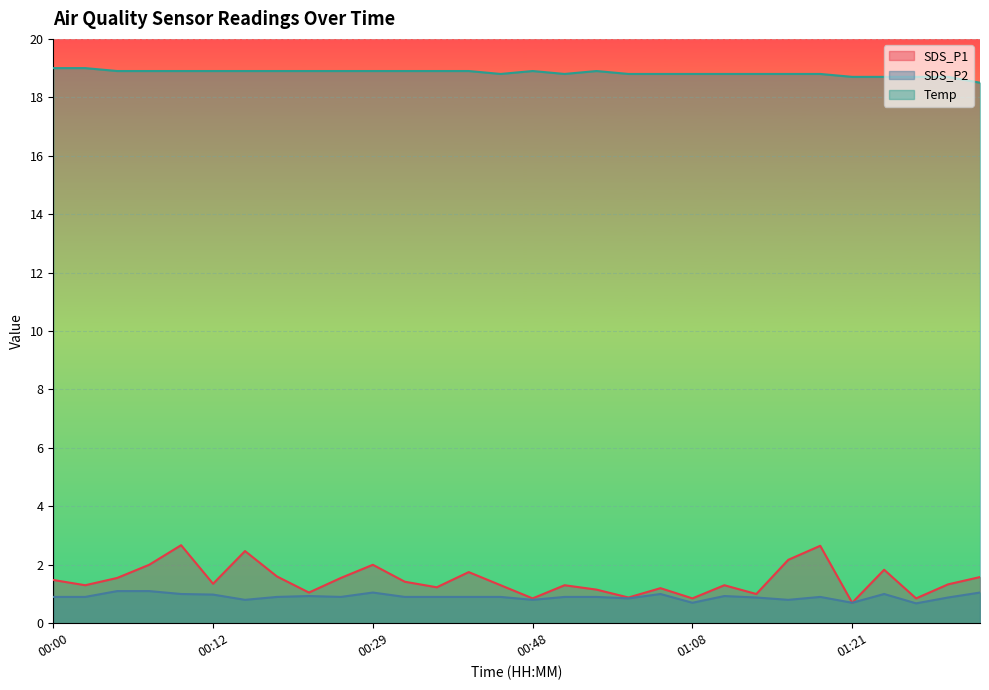

True or false: SDS_P2 and SDS_P1 cross at least once.

False